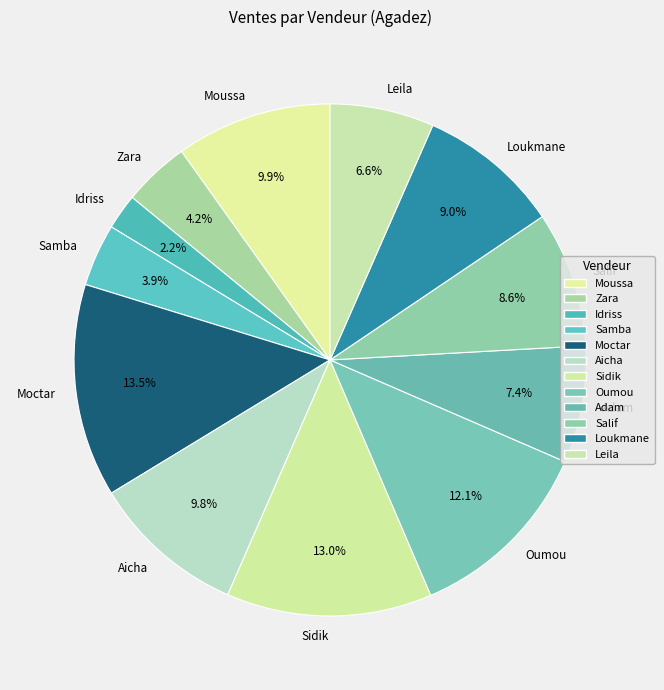

Is it true that Salif is 9% of the pie?

True